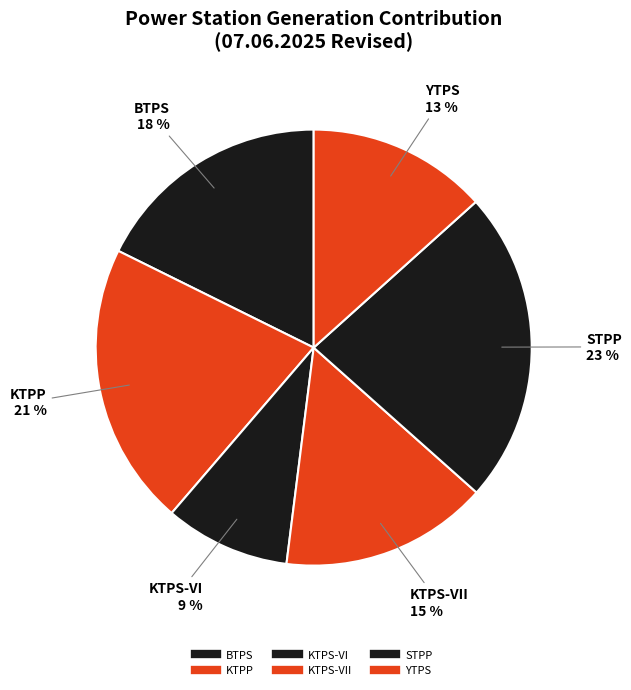

Count the number of slices in the pie.

6